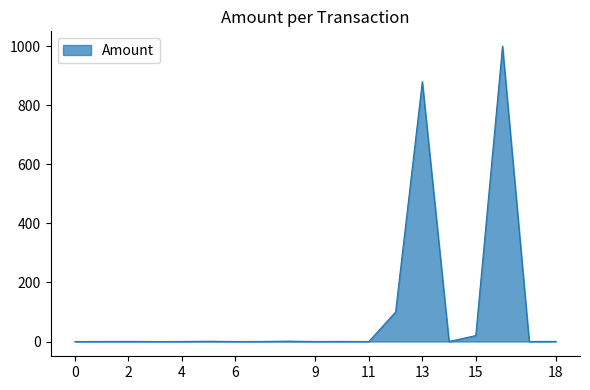

How many lines are shown in the chart?

1